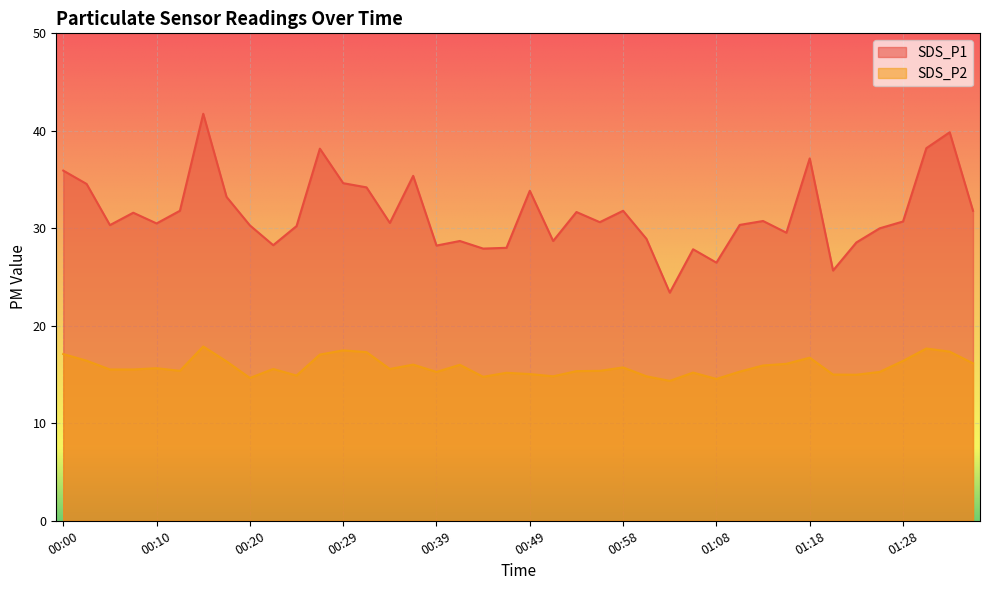

Reading right to left, transcribe all the data shown in this chart.

SDS_P1: 31.8	39.9	38.2	30.7	30.0	28.6	25.7	37.2	29.6	30.8	30.4	26.5	27.9	23.4	28.9	31.8	30.6	31.7	28.7	33.9	28.0	27.9	28.7	28.2	35.4	30.6	34.2	34.6	38.2	30.2	28.3	30.3	33.2	41.8	31.8	30.5	31.6	30.3	34.5	35.9
SDS_P2: 16.1	17.4	17.7	16.4	15.3	15.0	15.0	16.7	16.1	15.9	15.3	14.6	15.2	14.3	14.8	15.7	15.4	15.3	14.8	15.1	15.2	14.8	16.0	15.3	16.0	15.6	17.3	17.5	17.1	14.9	15.6	14.7	16.4	17.9	15.4	15.7	15.5	15.5	16.4	17.1